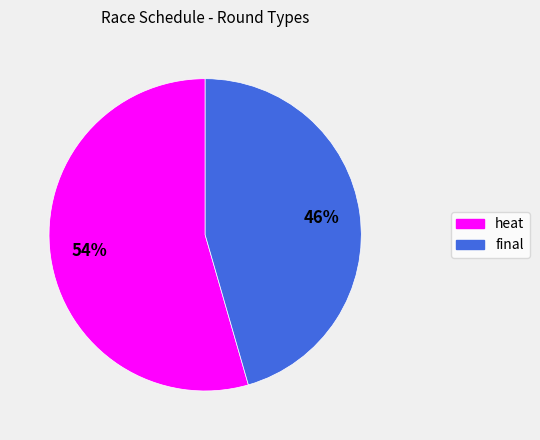

Does heat account for over 50% of the chart?

Yes